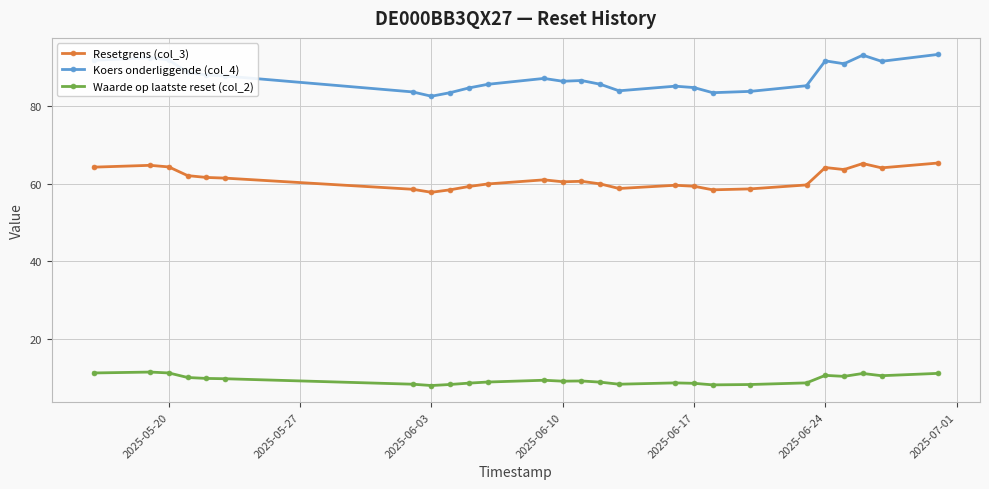

What is the value of the Resetgrens (col_3) point at the 7th from the left?

58.5